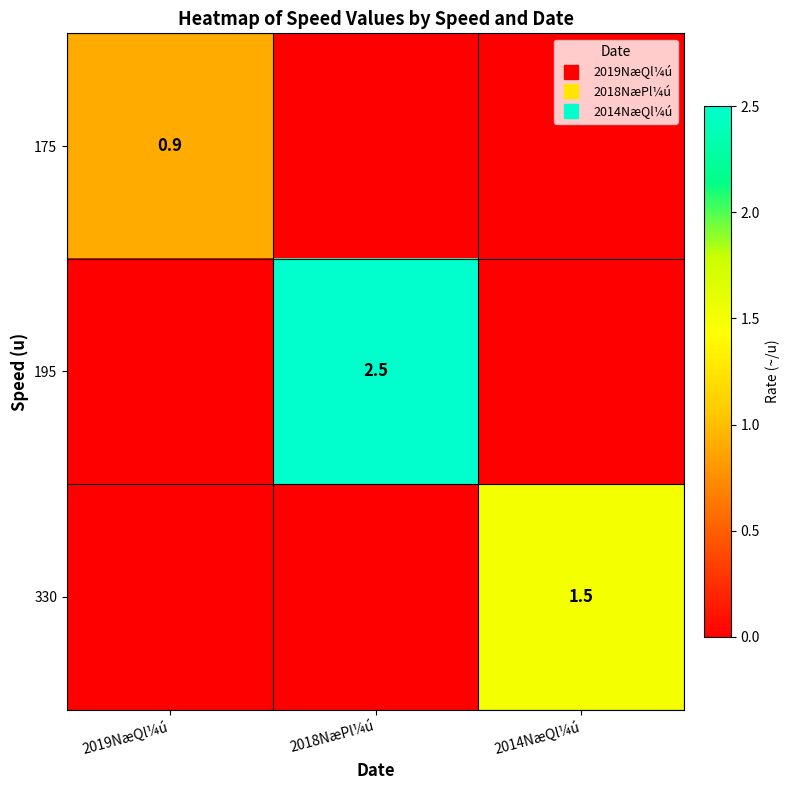

Which category has the lowest value in the 330 series?

2019NæQl¼ú